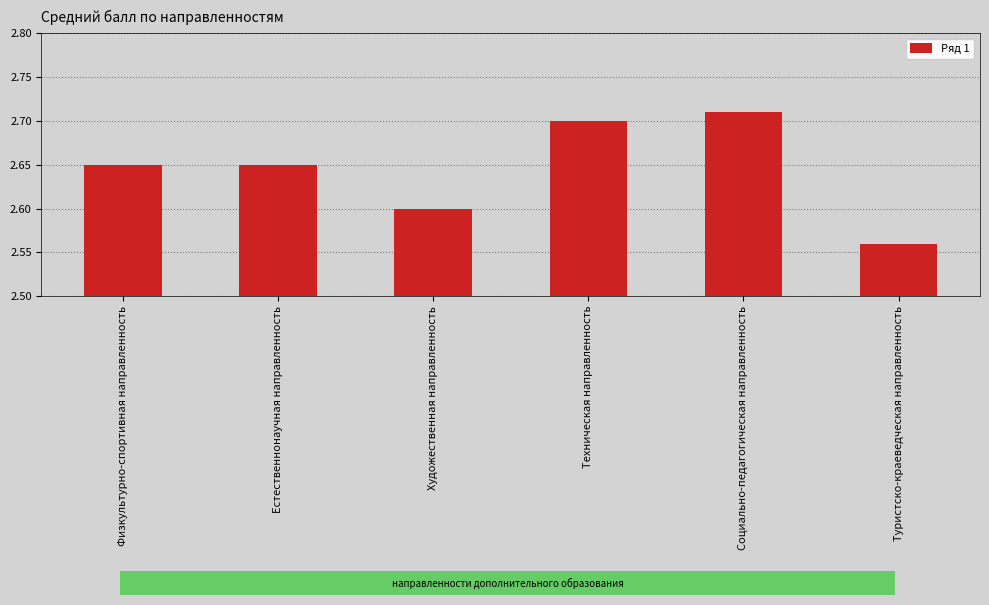

Which category has the highest value across all series?

Социально-педагогическая направленность